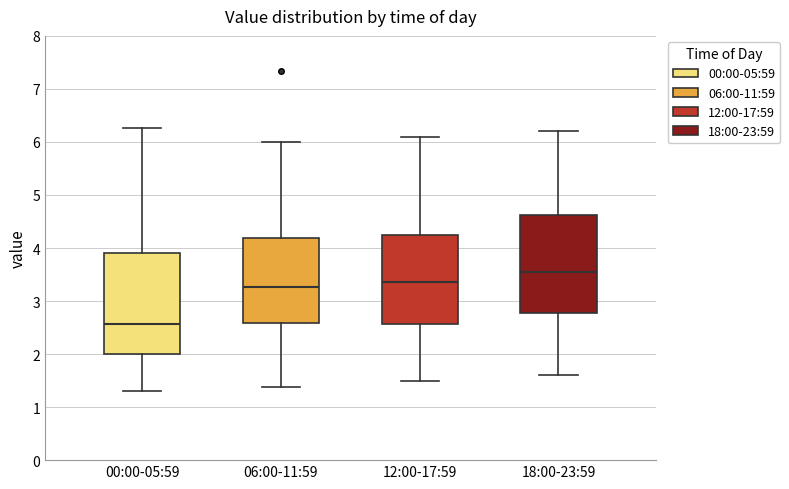

Reading left to right, transcribe this box plot: for each box, give where its median line is, the range the box spans, and where its two whiskers end, as read against the y-axis. The values are not printed on the chart, so give them approximately, as read against the axis.

00:00-05:59: median 2.6, box 2.0 to 3.9, whiskers 1.3 to 6.3
06:00-11:59: median 3.3, box 2.6 to 4.2, whiskers 1.4 to 6.0
12:00-17:59: median 3.4, box 2.6 to 4.3, whiskers 1.5 to 6.1
18:00-23:59: median 3.6, box 2.8 to 4.6, whiskers 1.6 to 6.2